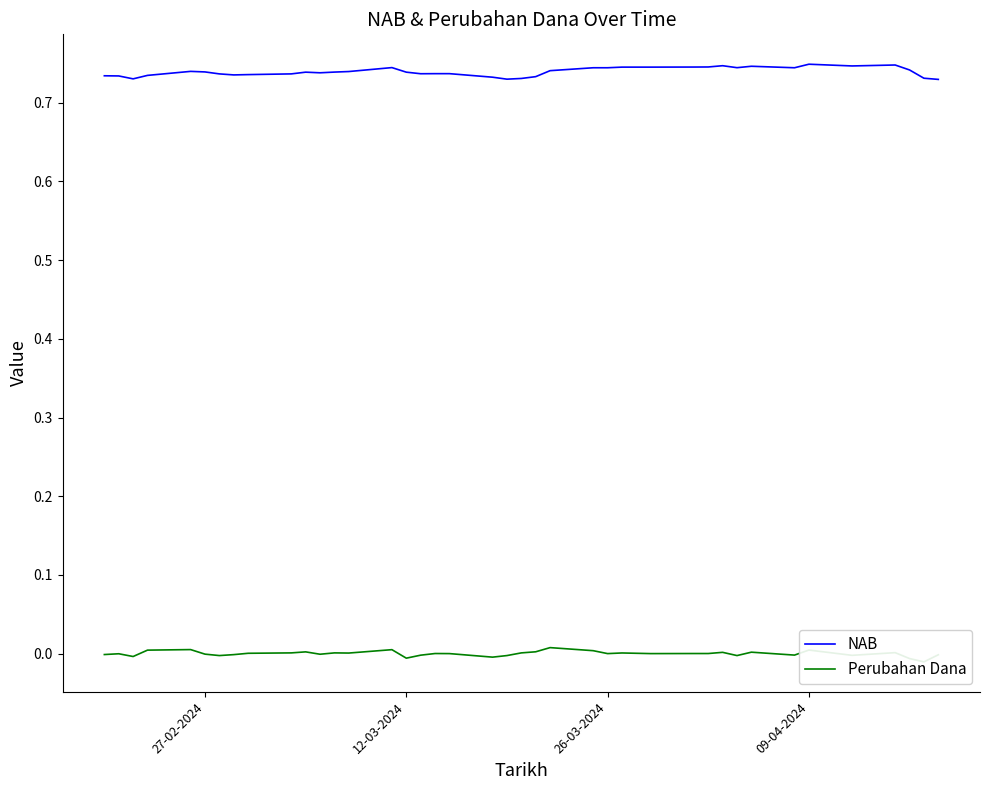

Which series has the largest total across all categories?

NAB